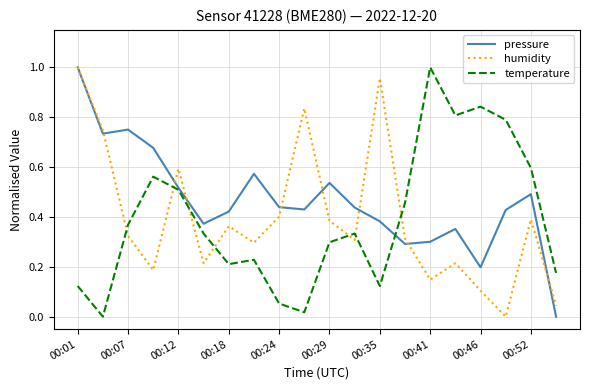

True or false: temperature and humidity intersect in this chart.

True